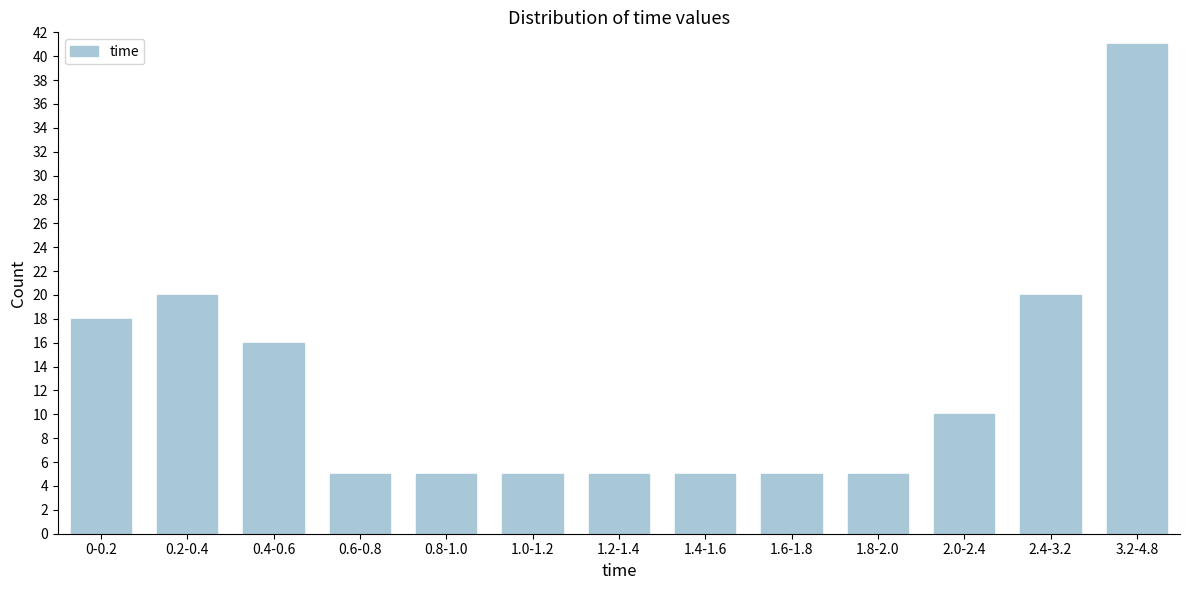

Reading right to left, extract all data points from this chart.

3.2-4.8=41	2.4-3.2=20	2.0-2.4=10	1.8-2.0=5	1.6-1.8=5	1.4-1.6=5	1.2-1.4=5	1.0-1.2=5	0.8-1.0=5	0.6-0.8=5	0.4-0.6=16	0.2-0.4=20	0-0.2=18